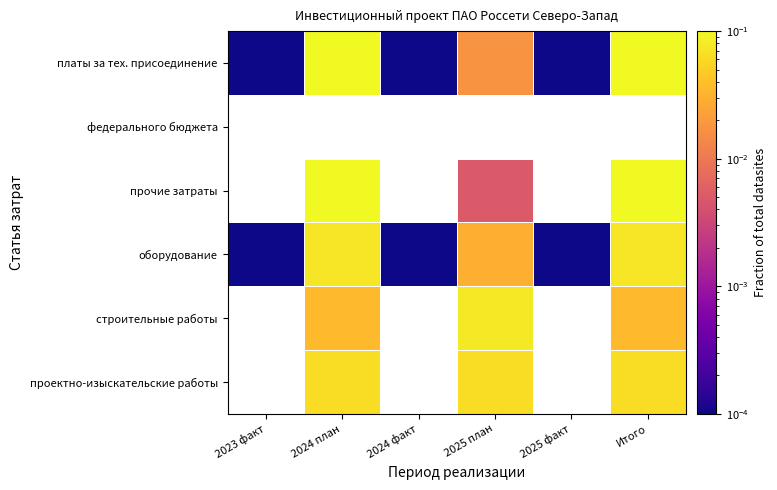

List the labels in order of оборудование value, smallest first.

2023 факт, 2024 факт, 2025 факт, 2025 план, 2024 план, Итого